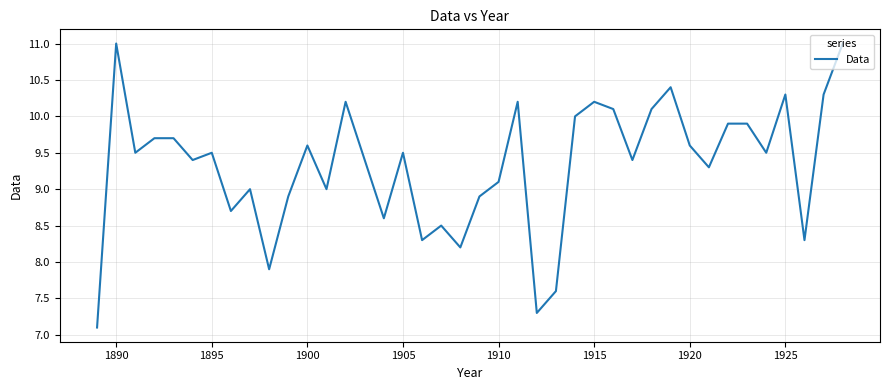

What is the difference between the second highest and minimum values?

3.9